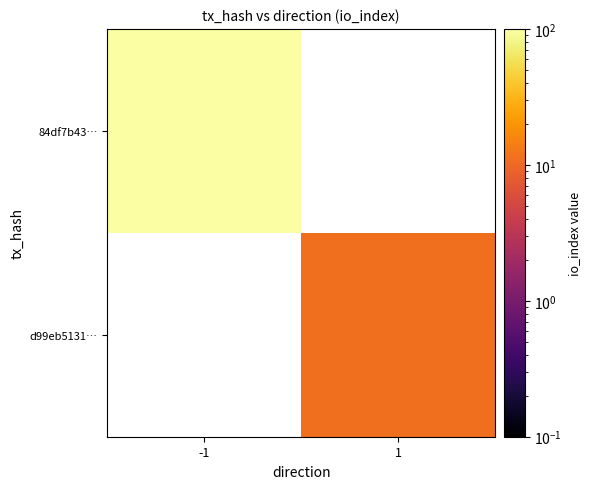

Read the d99eb5131… value at 1.

11.0